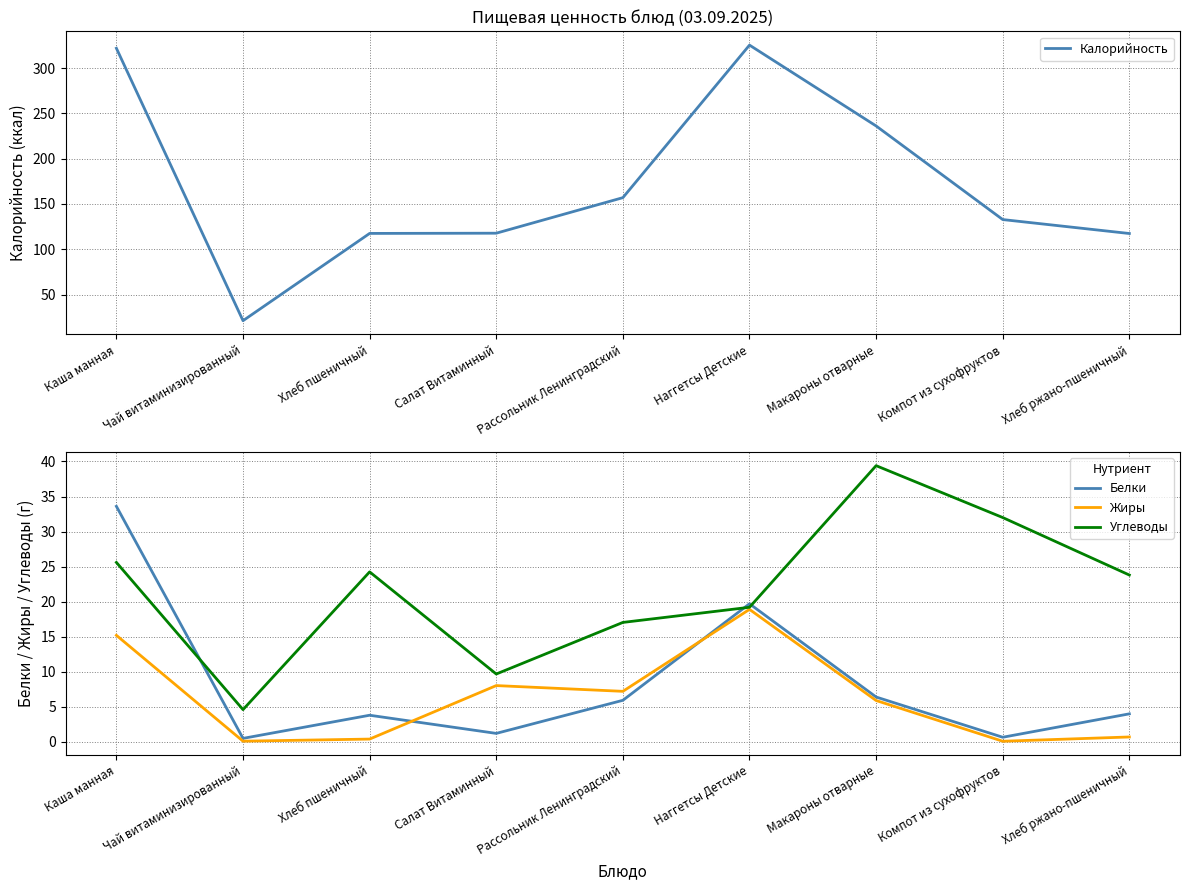

What are all the series names shown in the legend?

Калорийность, Белки, Жиры, Углеводы